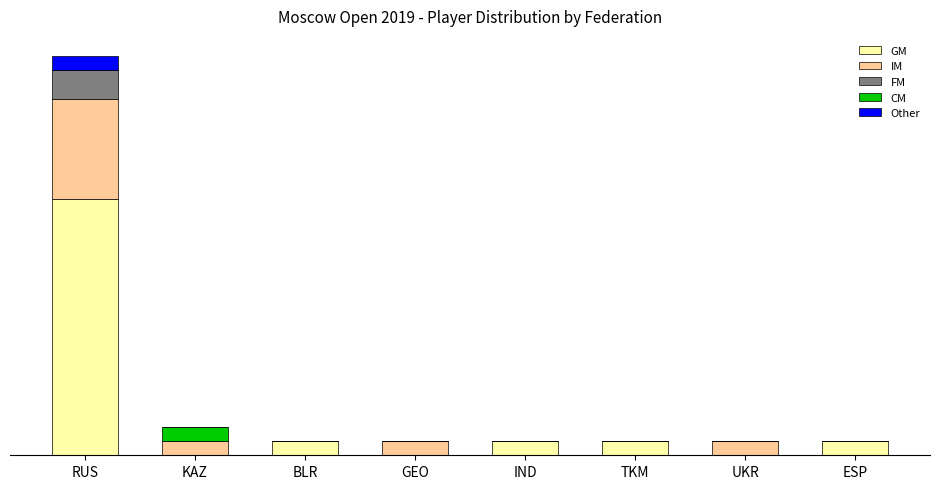

What are all the series names shown in the legend?

GM, IM, FM, CM, Other